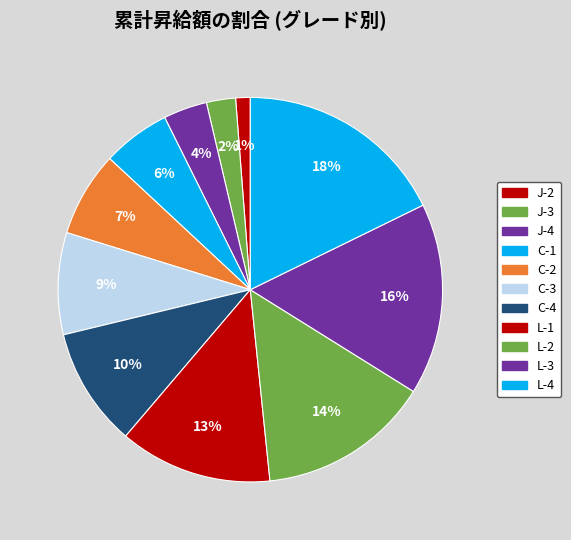

How many slices are in this pie chart?

11